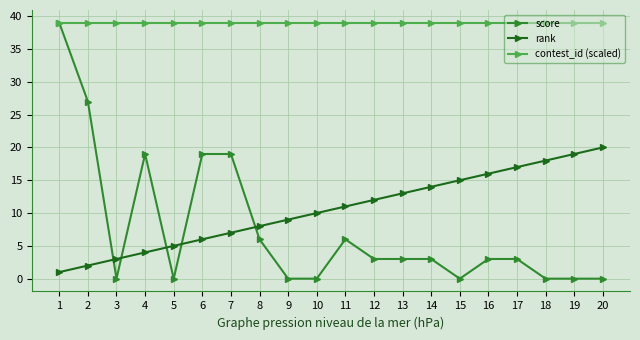

Count the number of categories in the chart.

20